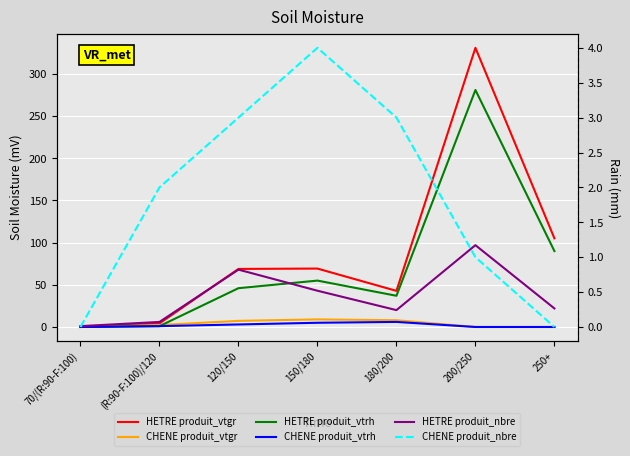

At which category does HETRE produit_vtrh reach its first local valley?

180/200